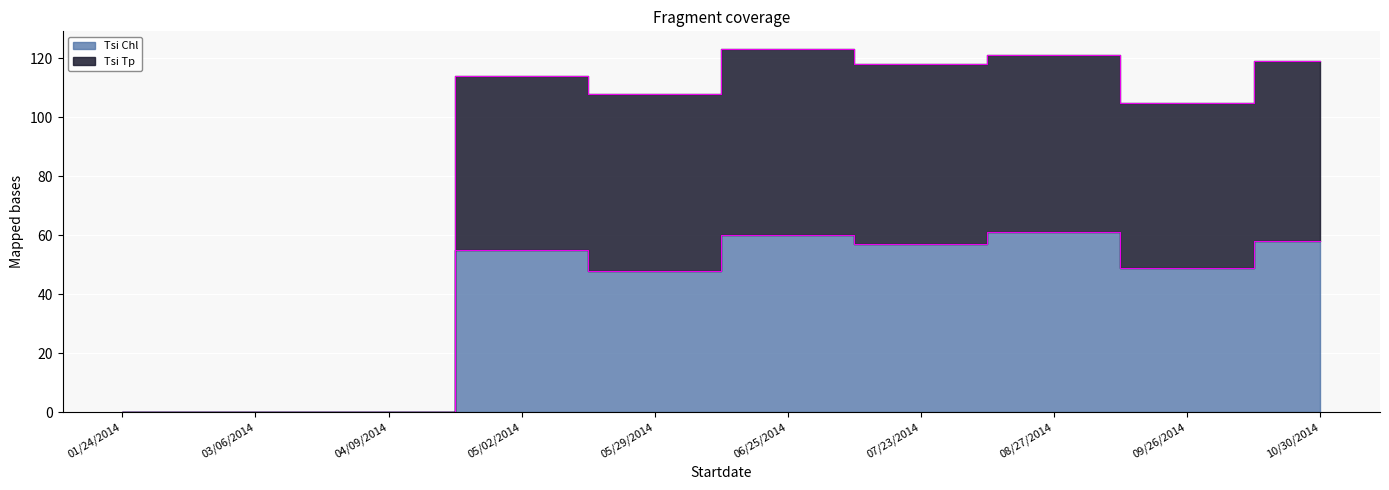

Where is the first local minimum for Tsi Tp?

05/29/2014